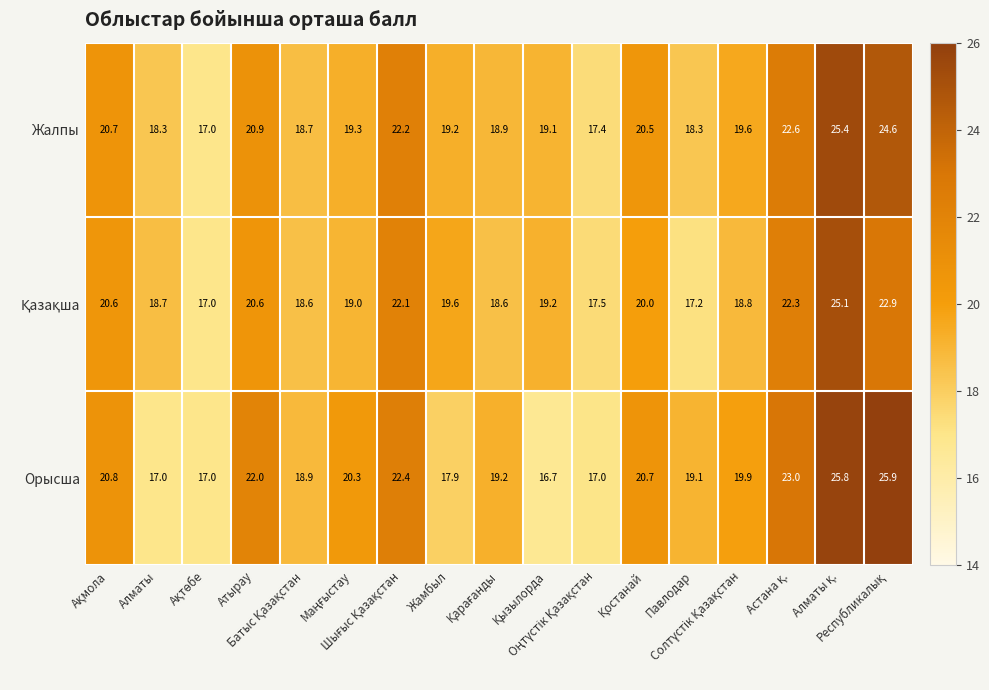

What is the average value of the Орысша series?

20.2